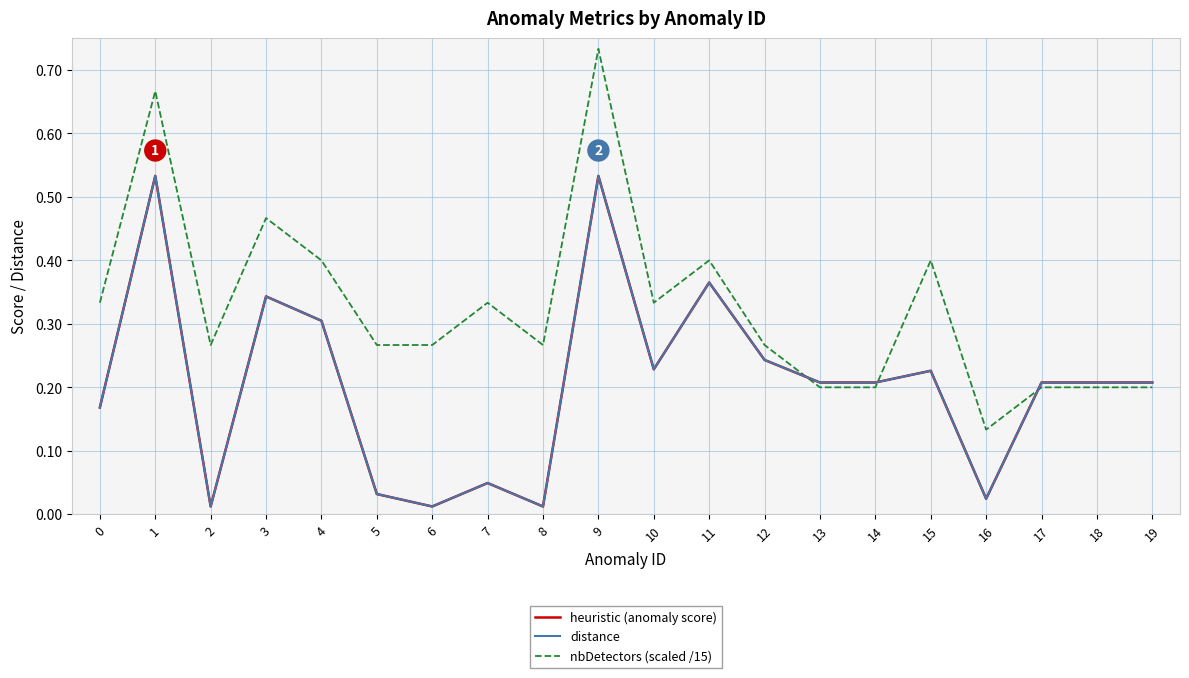

What is the average value of the nbDetectors (scaled /15) series?

0.3